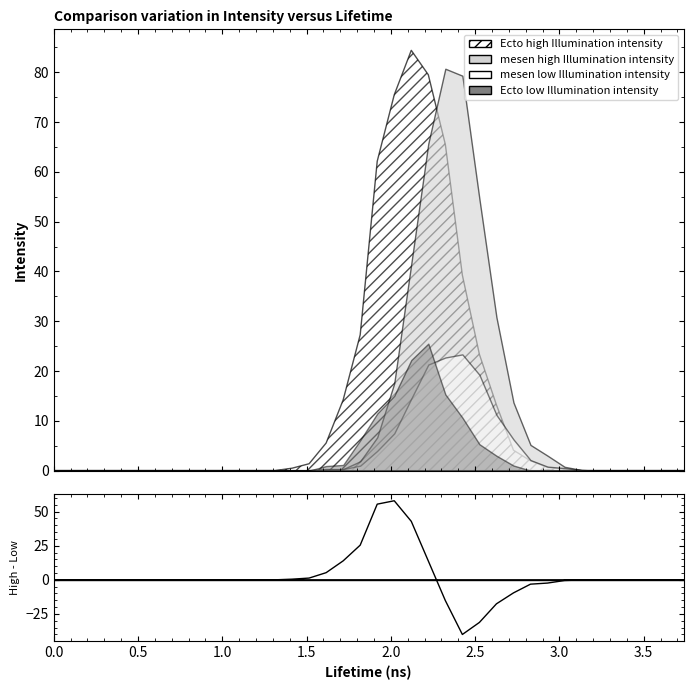

What are all the series names shown in the legend?

Ecto high Illumination intensity, mesen high Illumination intensity, mesen low Illumination intensity, Ecto low Illumination intensity